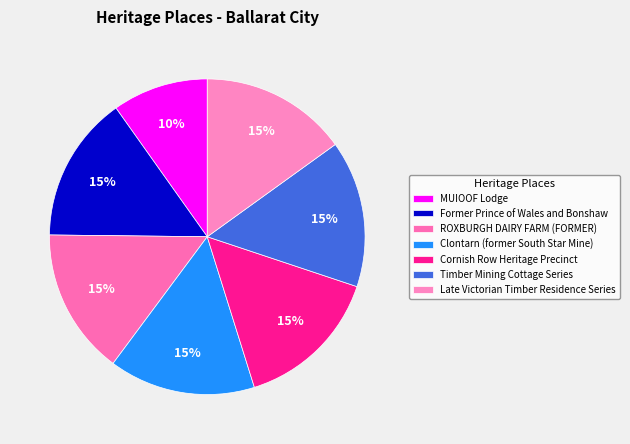

Which has a higher value, Cornish Row Heritage Precinct or MUIOOF Lodge?

Cornish Row Heritage Precinct